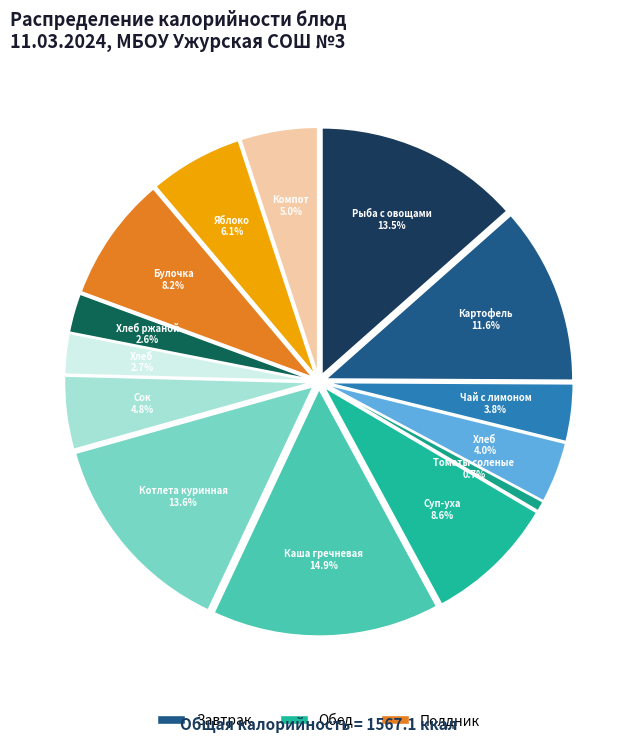

What percentage do Картофель отварной and Суп-уха together represent?

20.2%